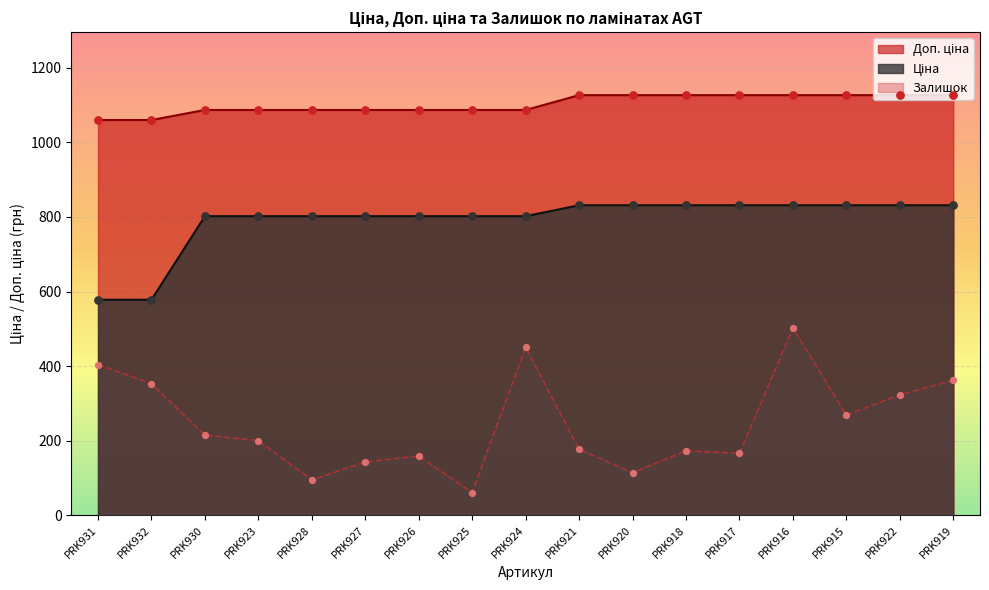

What is the total value across all series at PRK928?

1984.1